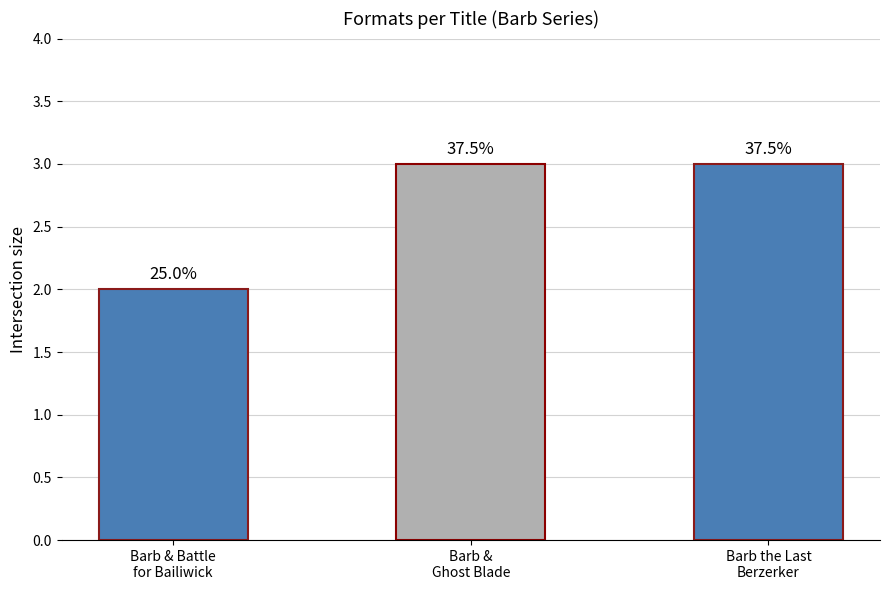

The chart shows a value of 3 at Barb &
Ghost Blade. True or false?

True